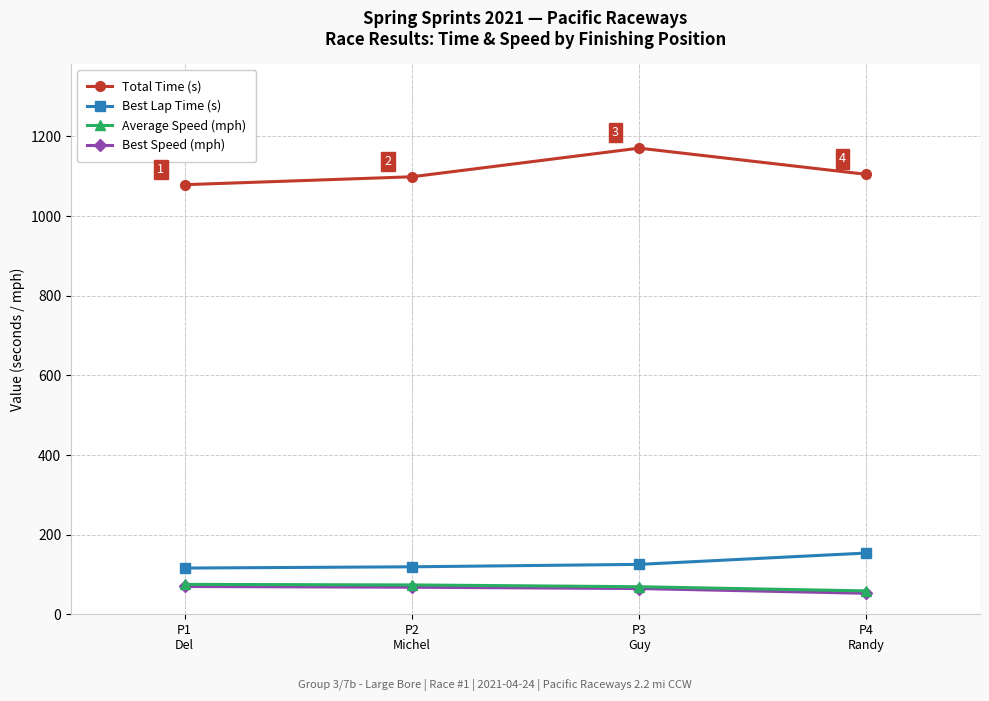

True or false: Best Lap Time (s) has more than 1 points higher than both neighbors.

False